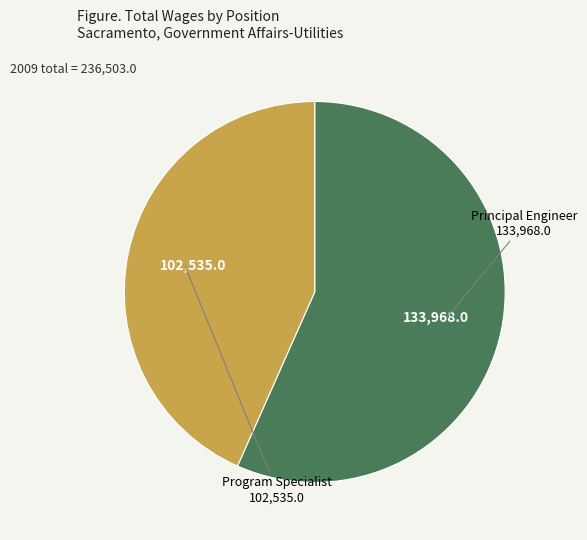

True or false: Program Specialist accounts for 33% of the total.

False